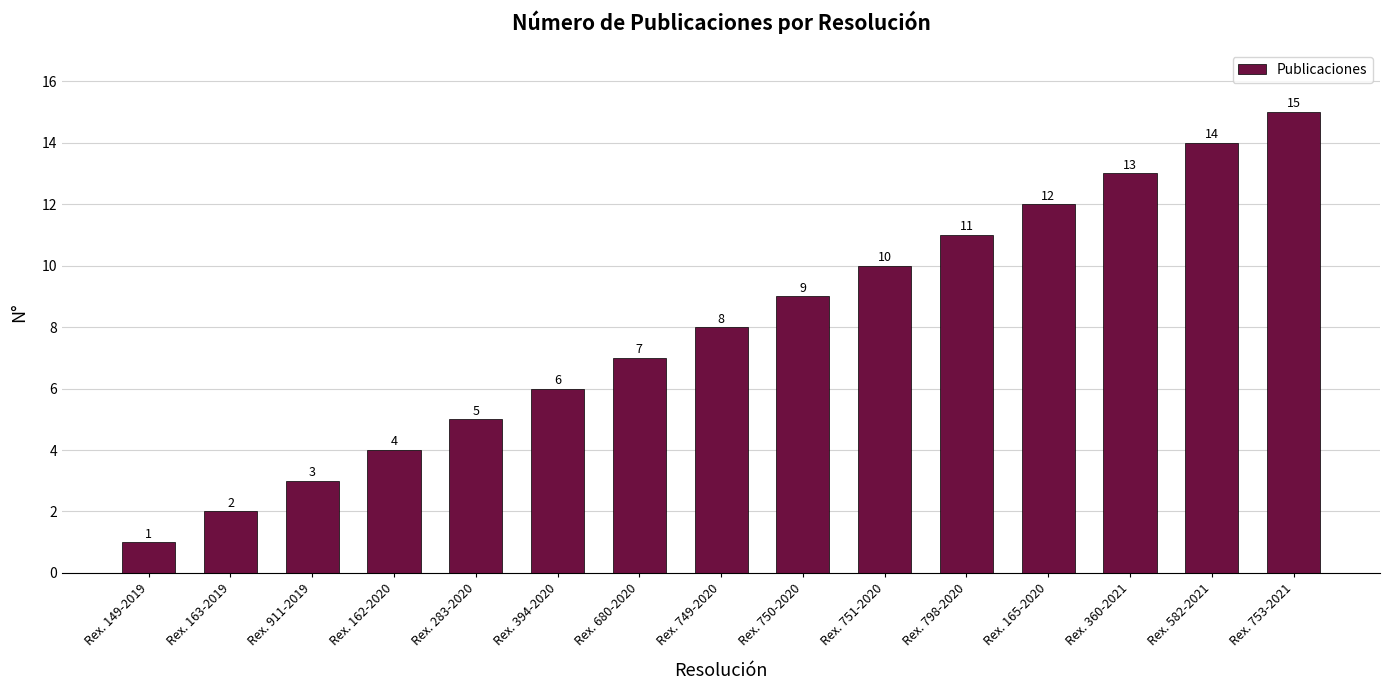

Which category has the lowest value across all series?

Rex. 149-2019